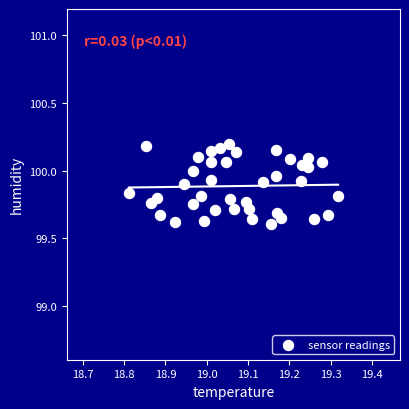

What is the range of Y values (max minus min)?

0.6